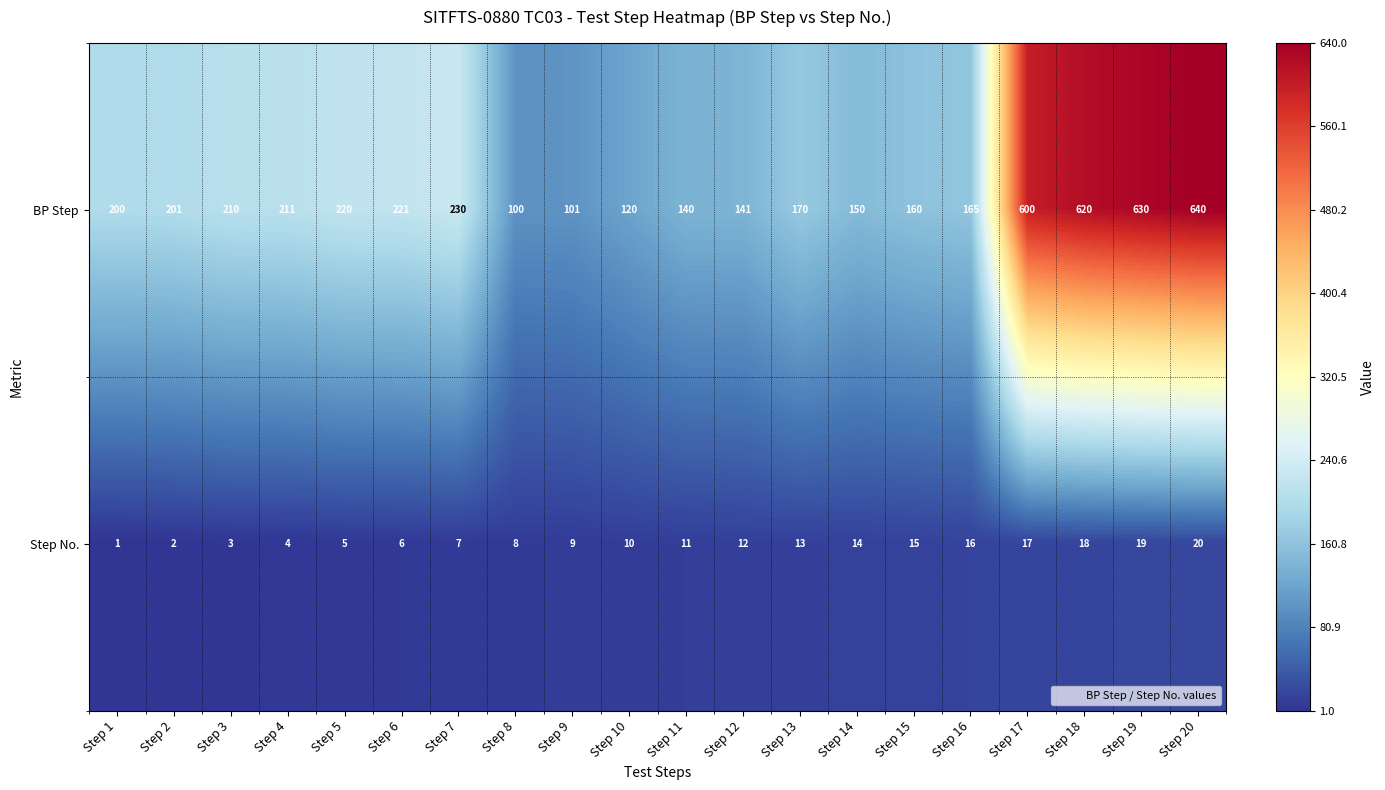

Which series changed the most between Step 6 and Step 12?

BP Step